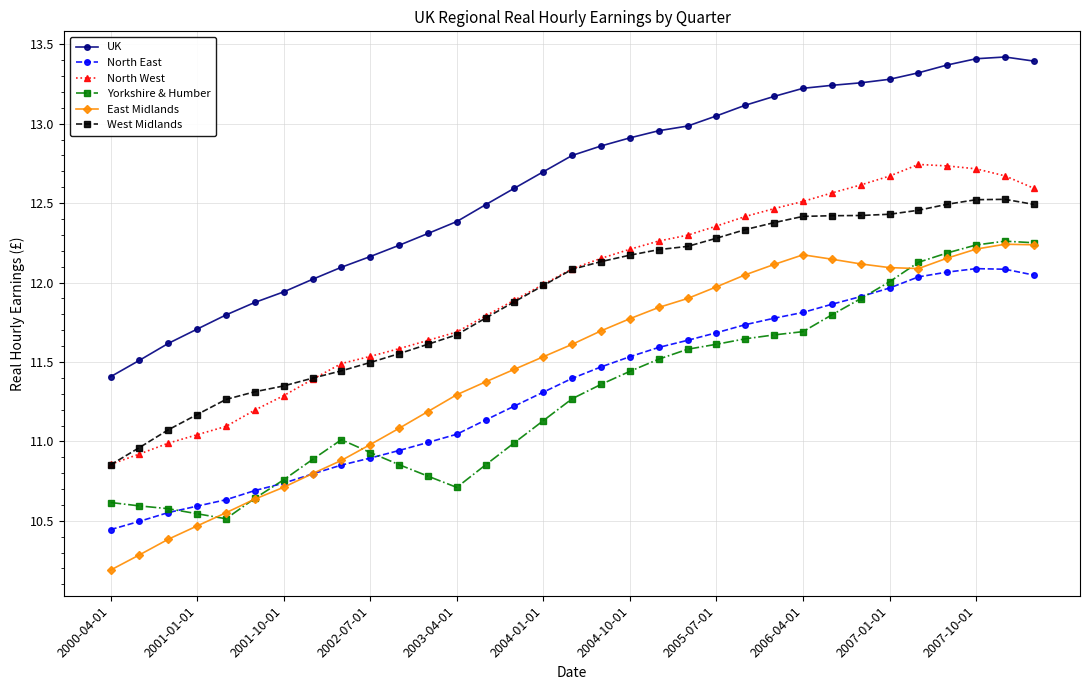

What is the greatest value displayed?

13.4